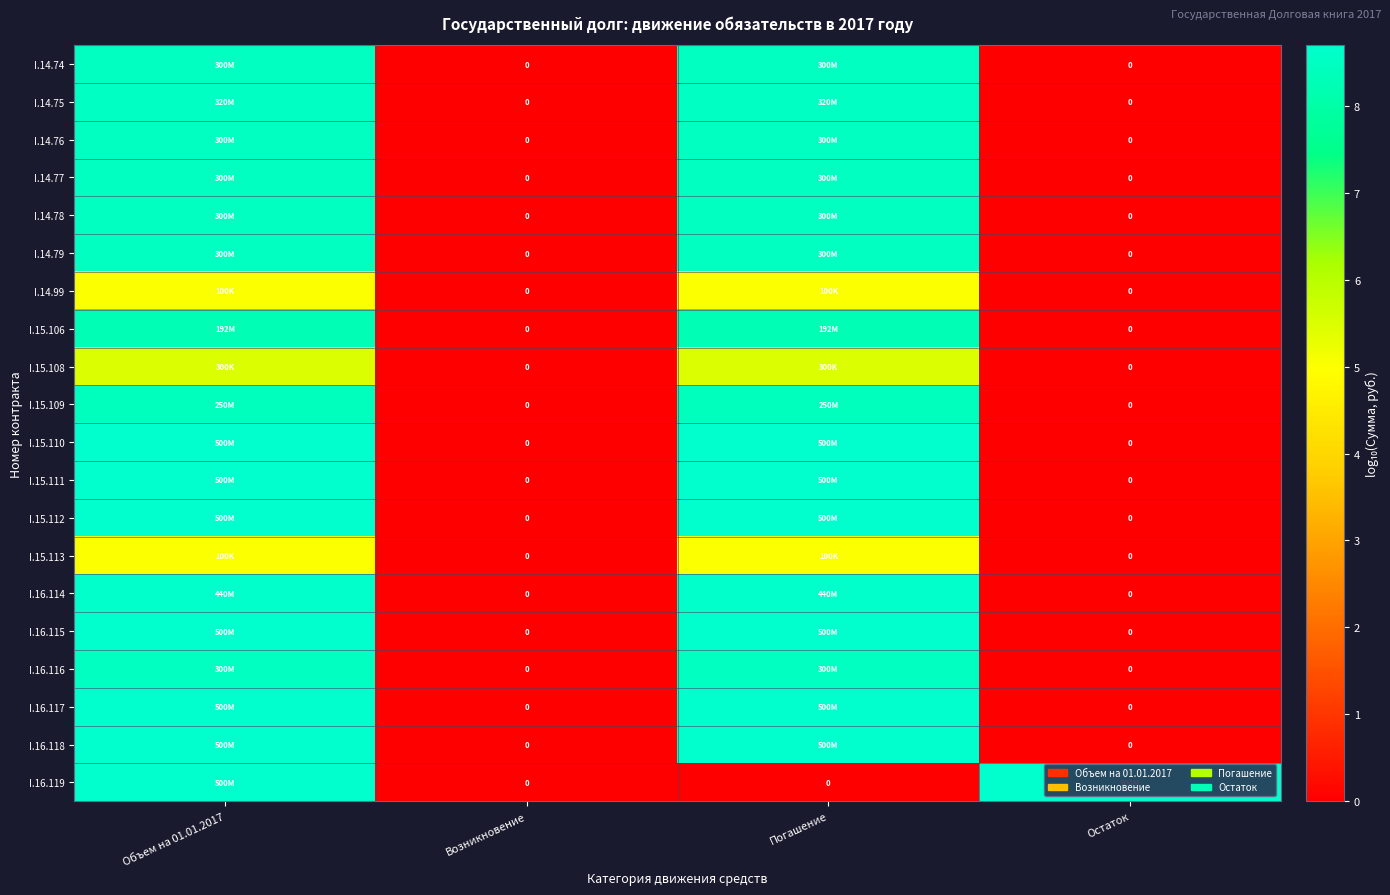

How many values in the I.16.118 series are below 8?

2